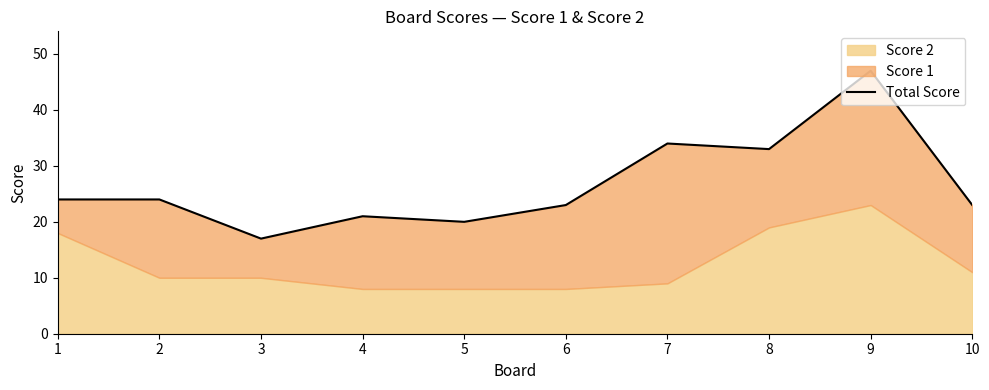

What is the average value?

27